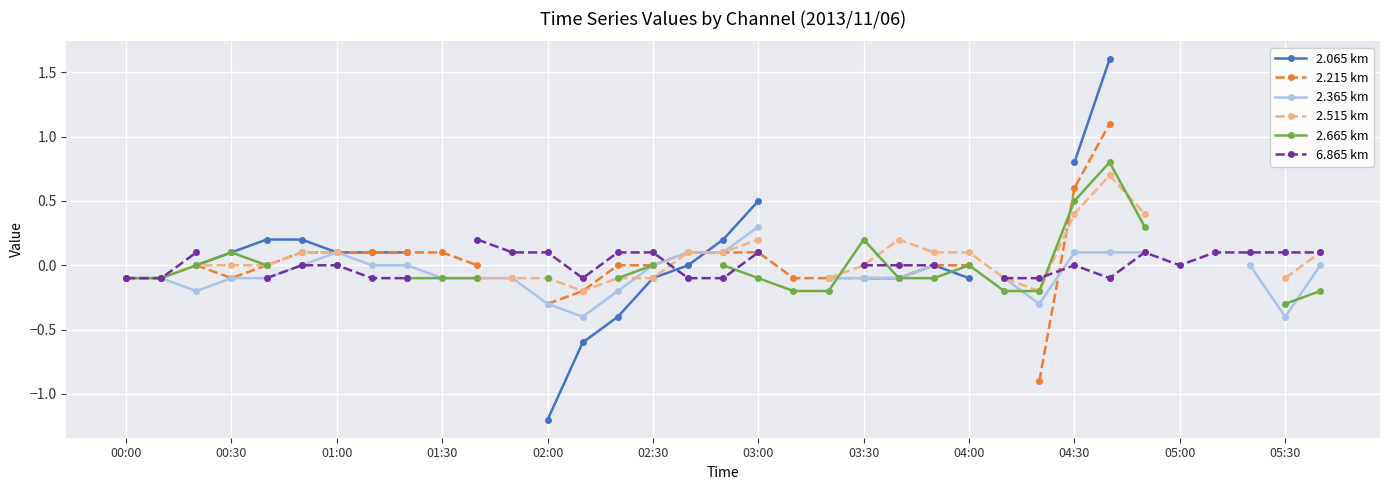

Is the value of 2.065 km at 22 greater than the value of 2.665 km at 31?

No